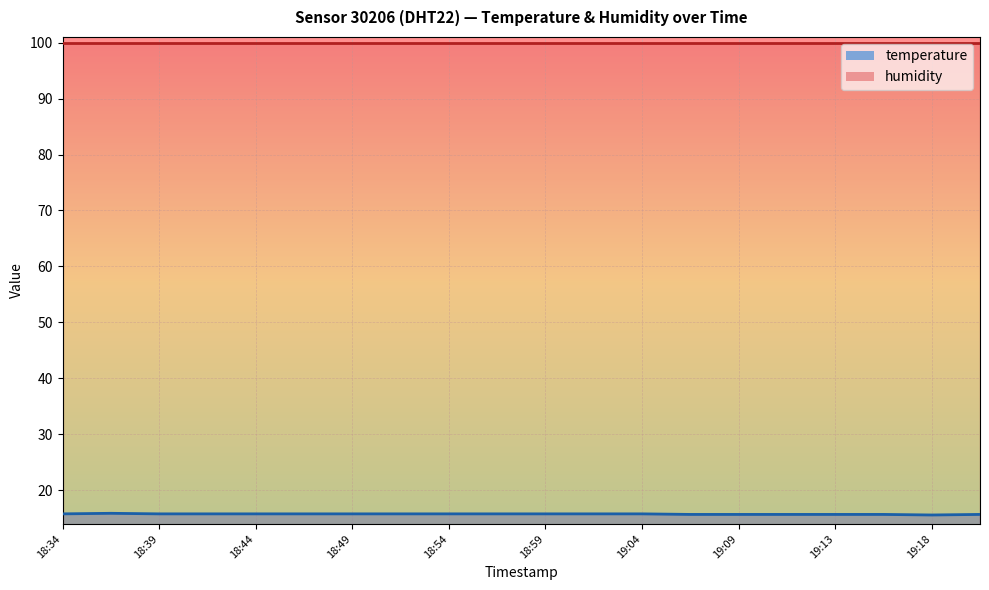

At which label is the value closest to 15?

19:18